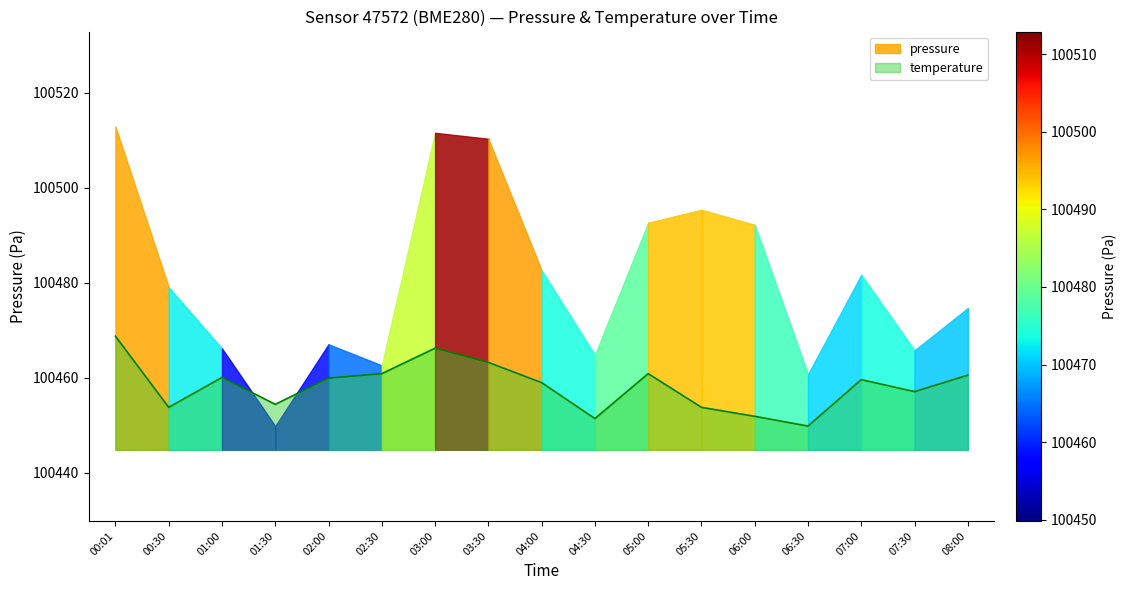

The temperature series shows 100459.0 at 04:00. True or false?

True